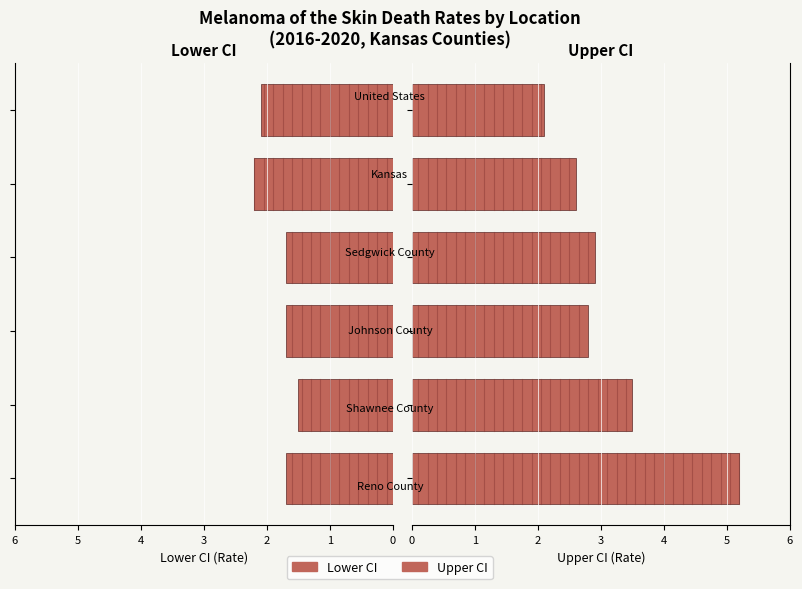

Between Kansas and Johnson County, which is larger?

Kansas